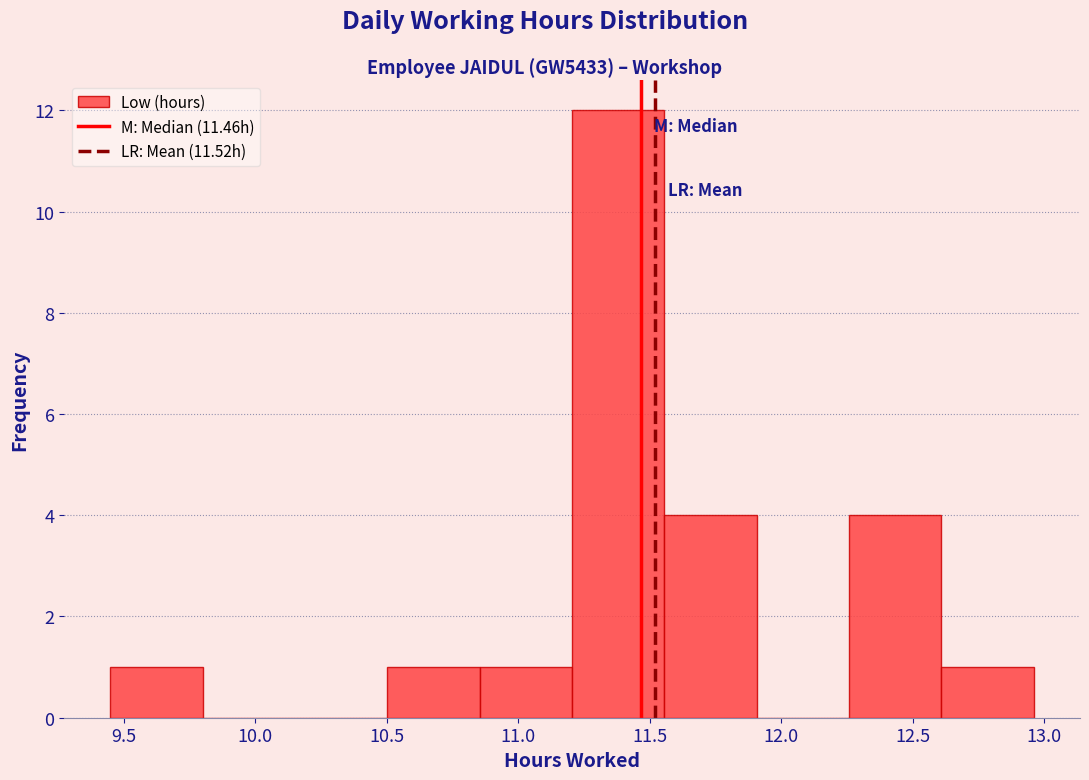

Reading left to right, transcribe this chart: for each bar, give the range it covers on the x-axis and its height. Neither the bar edges nor the heights are printed on the chart, so give them approximately, as read against the axes.

9.45 to 9.80: 1
9.80 to 10.15: 0
10.15 to 10.50: 0
10.50 to 10.85: 1
10.85 to 11.20: 1
11.20 to 11.55: 12
11.55 to 11.90: 4
11.90 to 12.25: 0
12.25 to 12.60: 4
12.60 to 12.95: 1